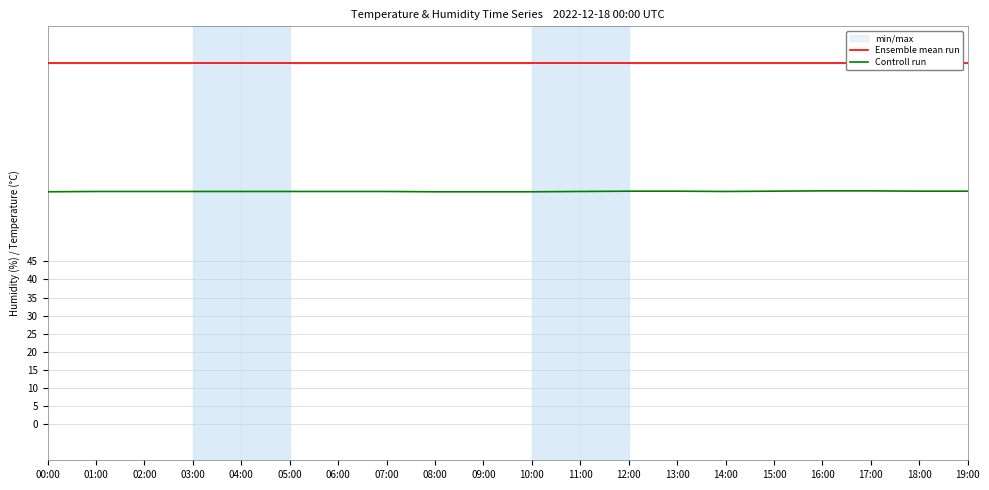

How many interior local valleys does the Controll run series have?

1